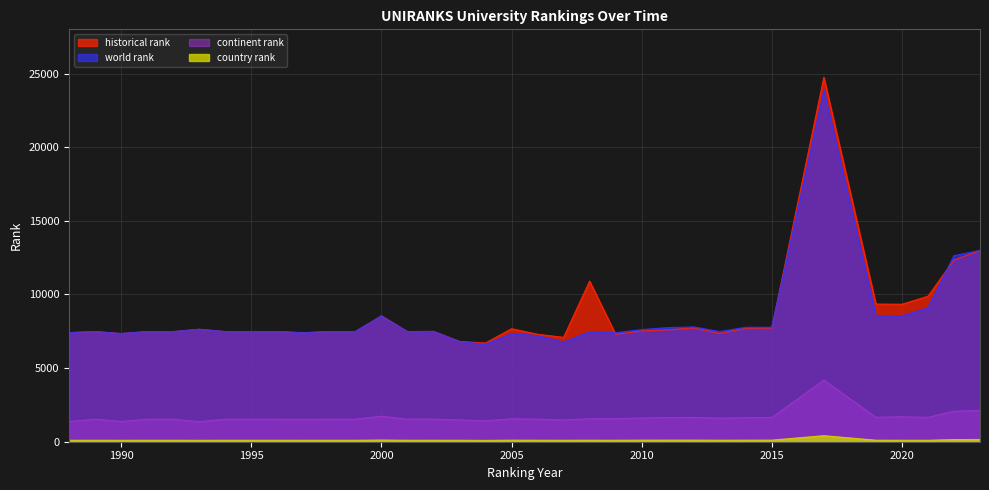

At which label does continent rank first exceed 1537?

2000